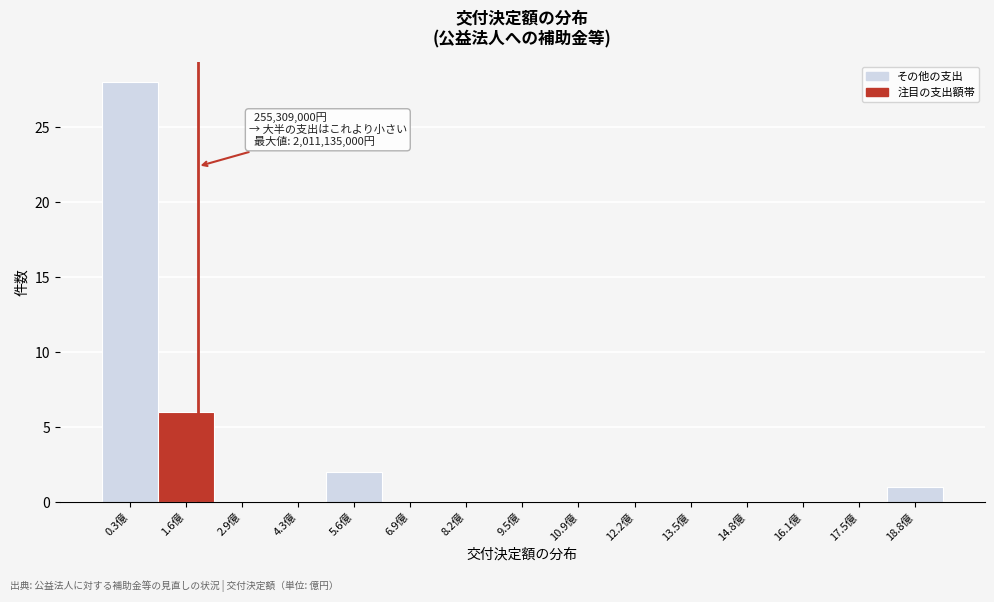

Reading left to right, transcribe all the data shown in this chart.

0.3億=28	1.6億=6	2.9億=0	4.3億=0	5.6億=2	6.9億=0	8.2億=0	9.5億=0	10.9億=0	12.2億=0	13.5億=0	14.8億=0	16.1億=0	17.5億=0	18.8億=1